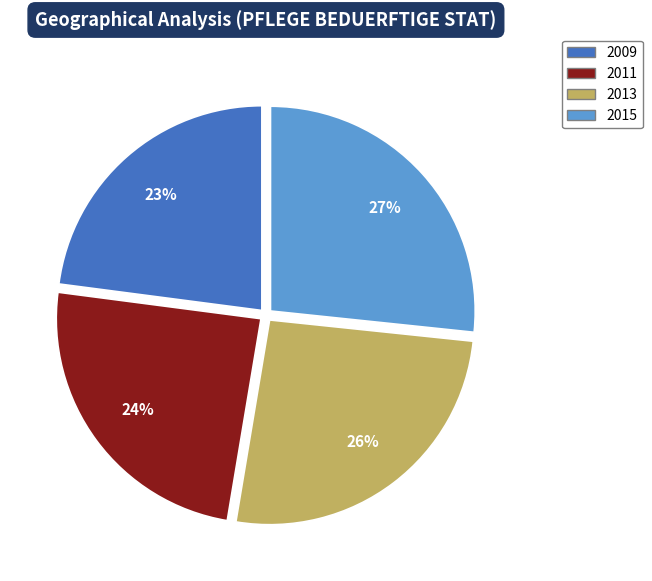

What is the largest slice in the pie chart?

2015